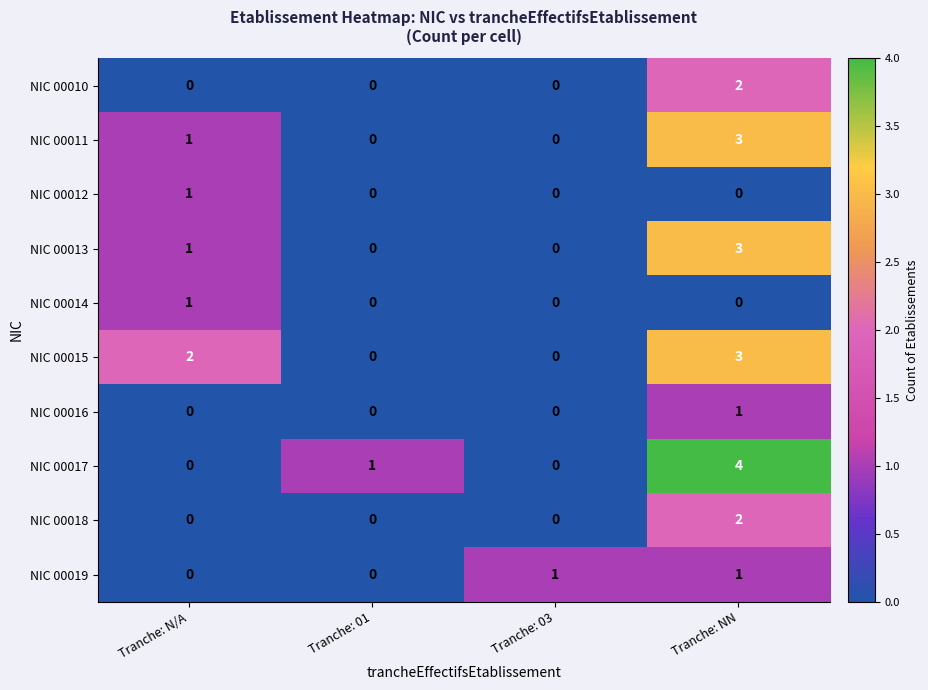

What value does the NIC 00013 series have at Tranche: NN?

3